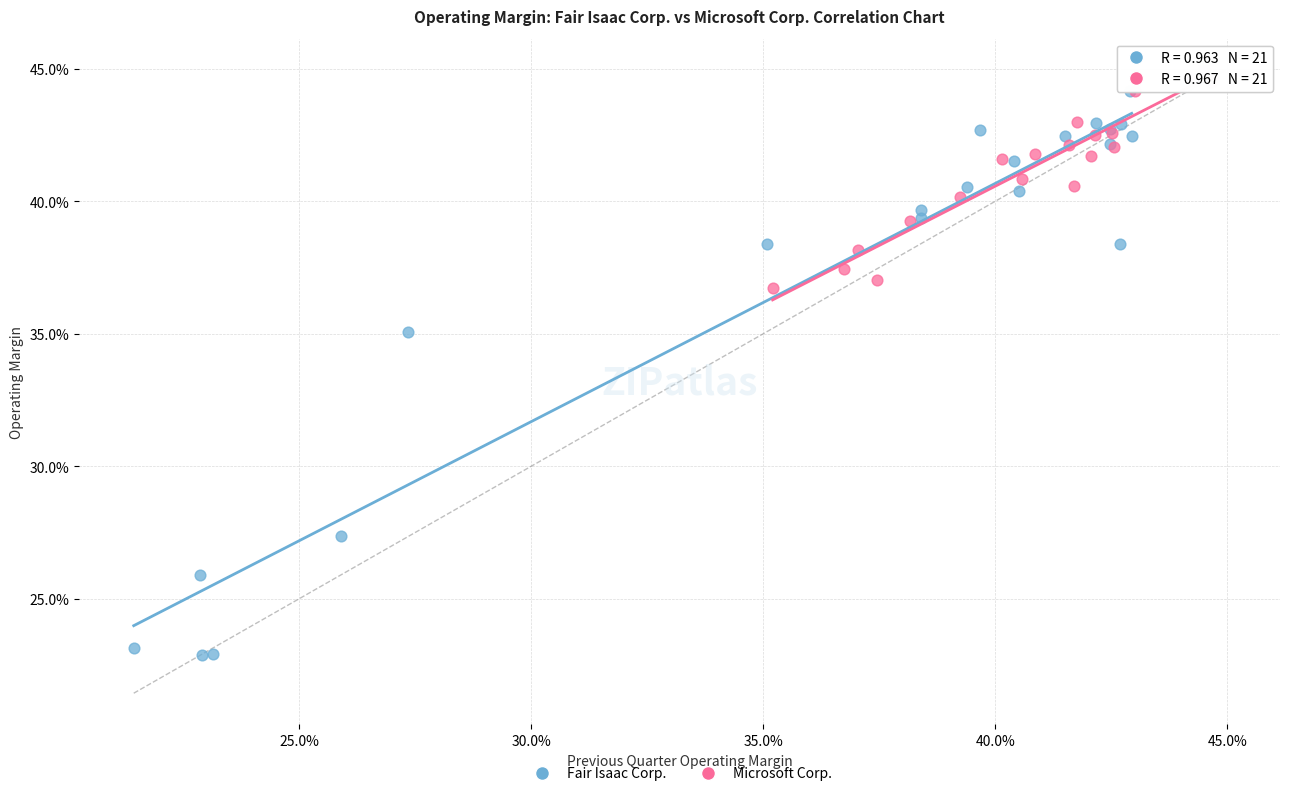

Which series contains the lowest Y value?

Fair Isaac Corp.